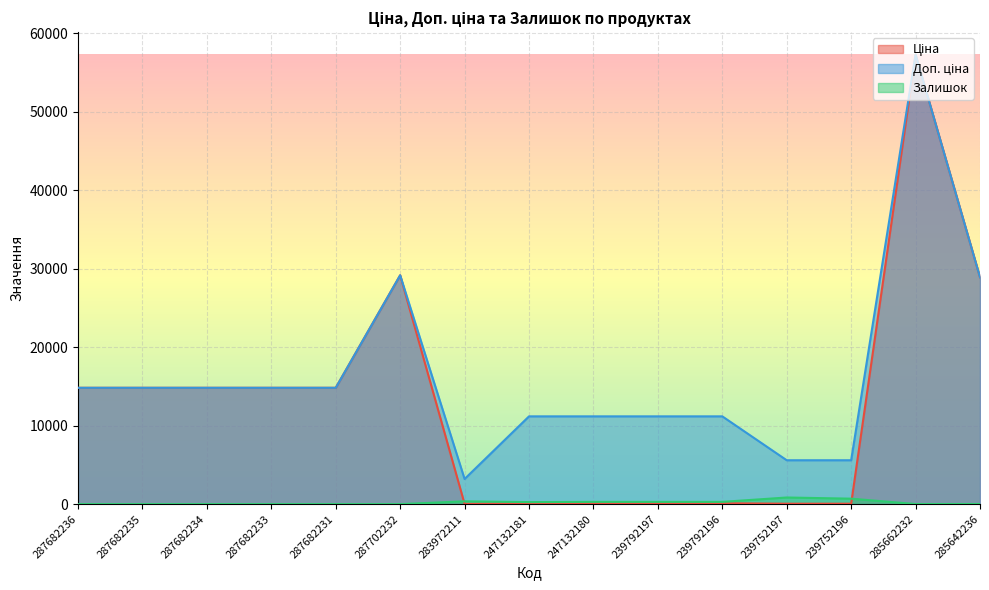

At which category does Залишок reach its first local peak?

283972211